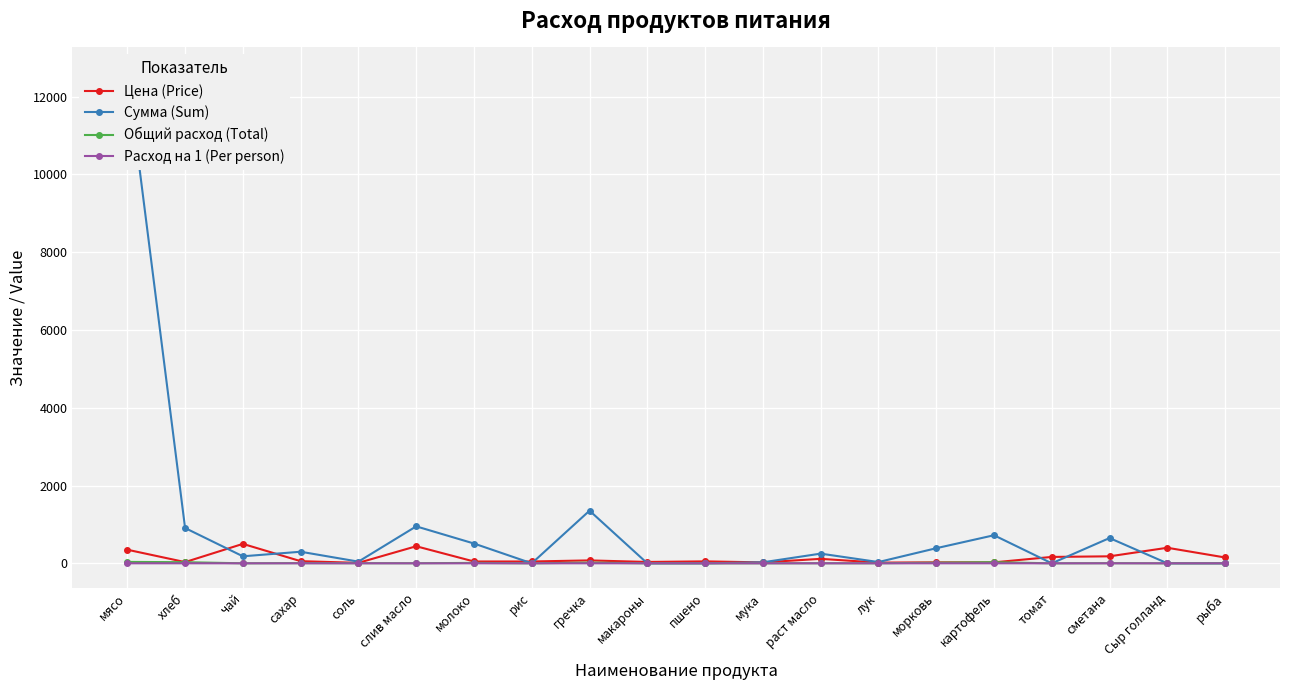

True or false: Расход на 1 (Per person) and Сумма (Sum) cross at least once.

False